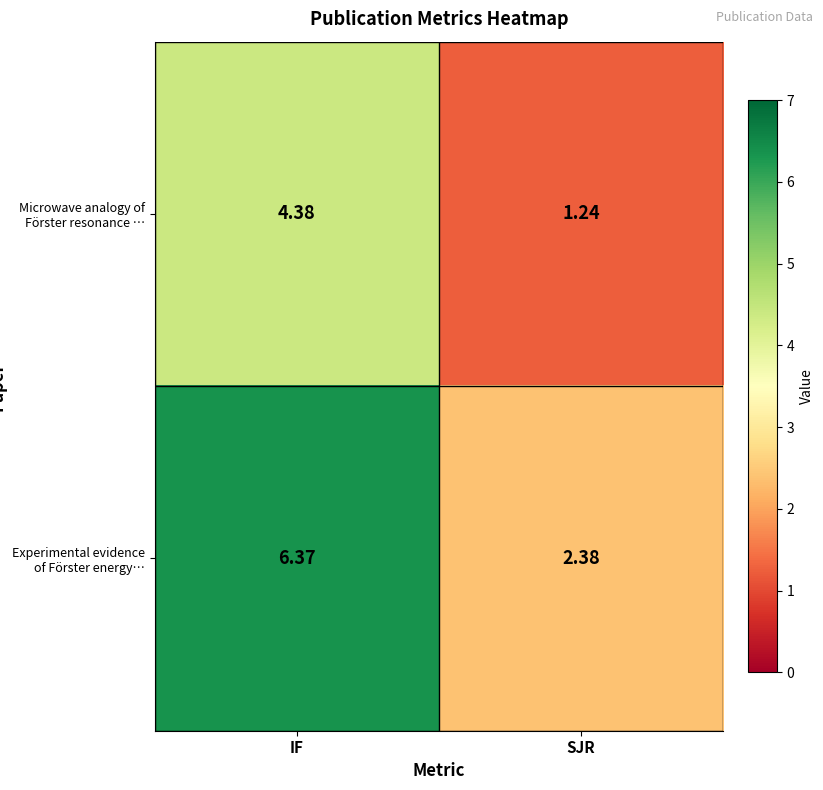

List the series in order of their overall mean, lowest first.

Microwave analogy of Förster resonance …, Experimental evidence of Förster energy…